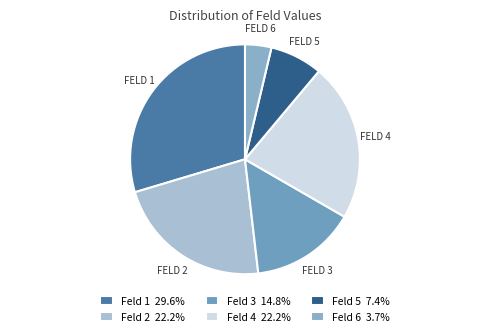

Count the number of slices in the pie.

6